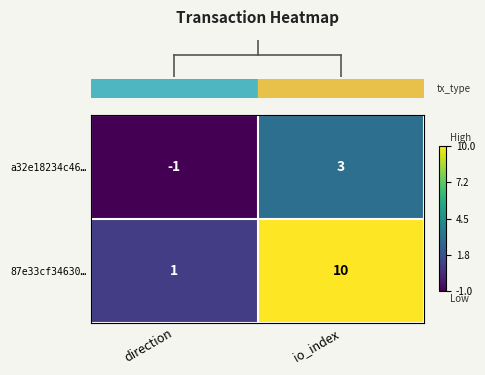

What is the maximum value for 87e33cf34630…?

10